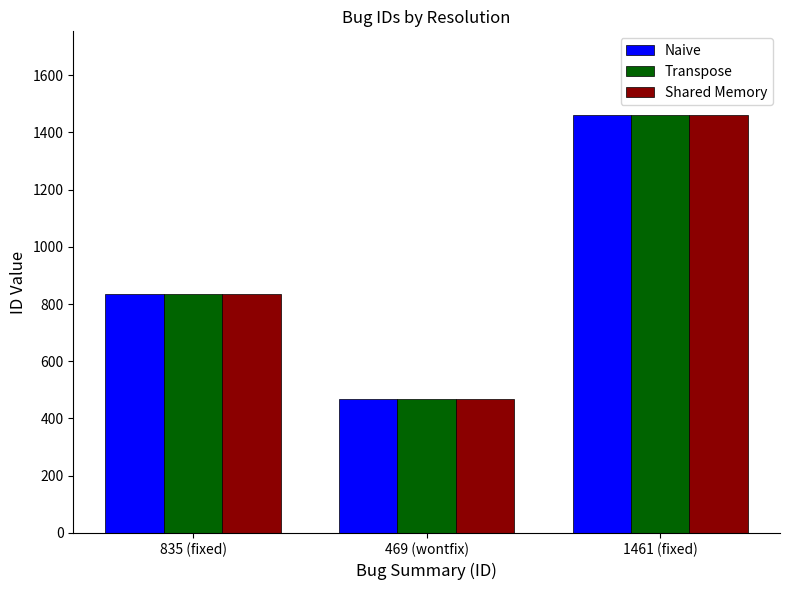

The value of Naive at 1461 (fixed) is 1461. True or false?

True